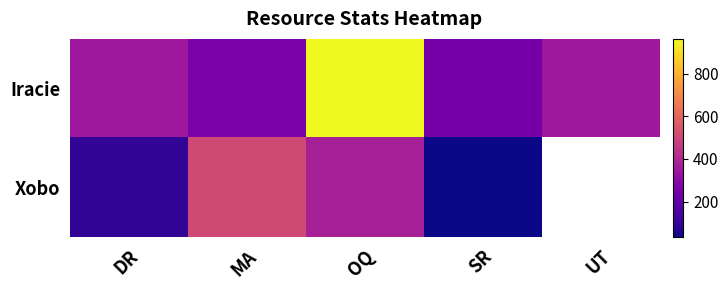

Where is Xobo nearest to the value 271?

OQ